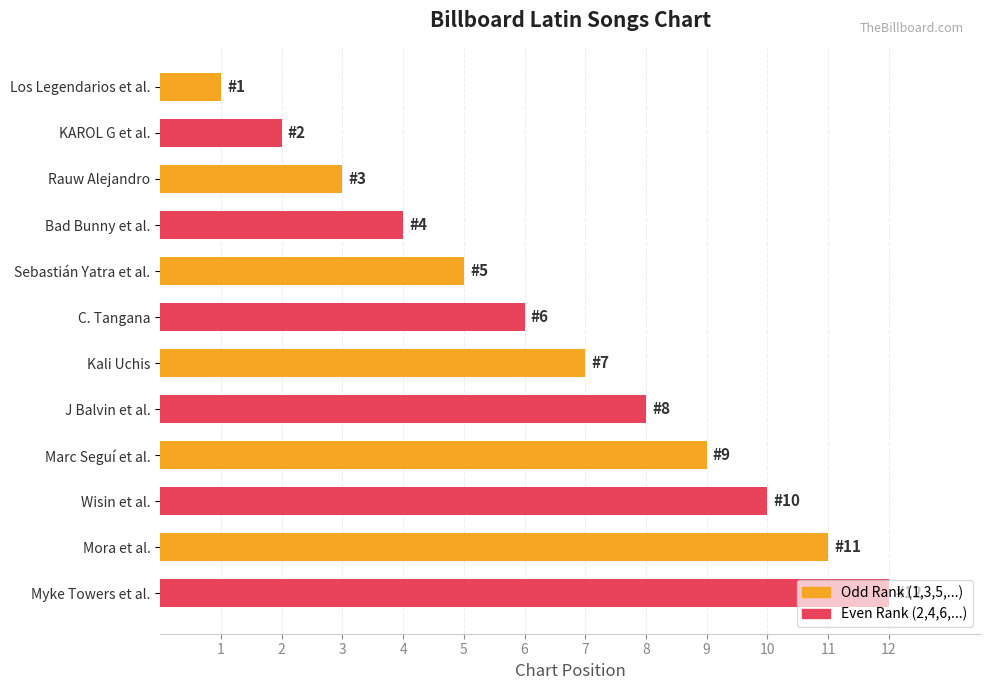

What is the label of the 10th bar from the top?

Wisin et al.